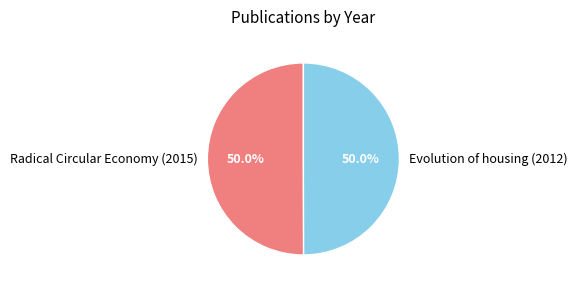

How many slices are in this pie chart?

2